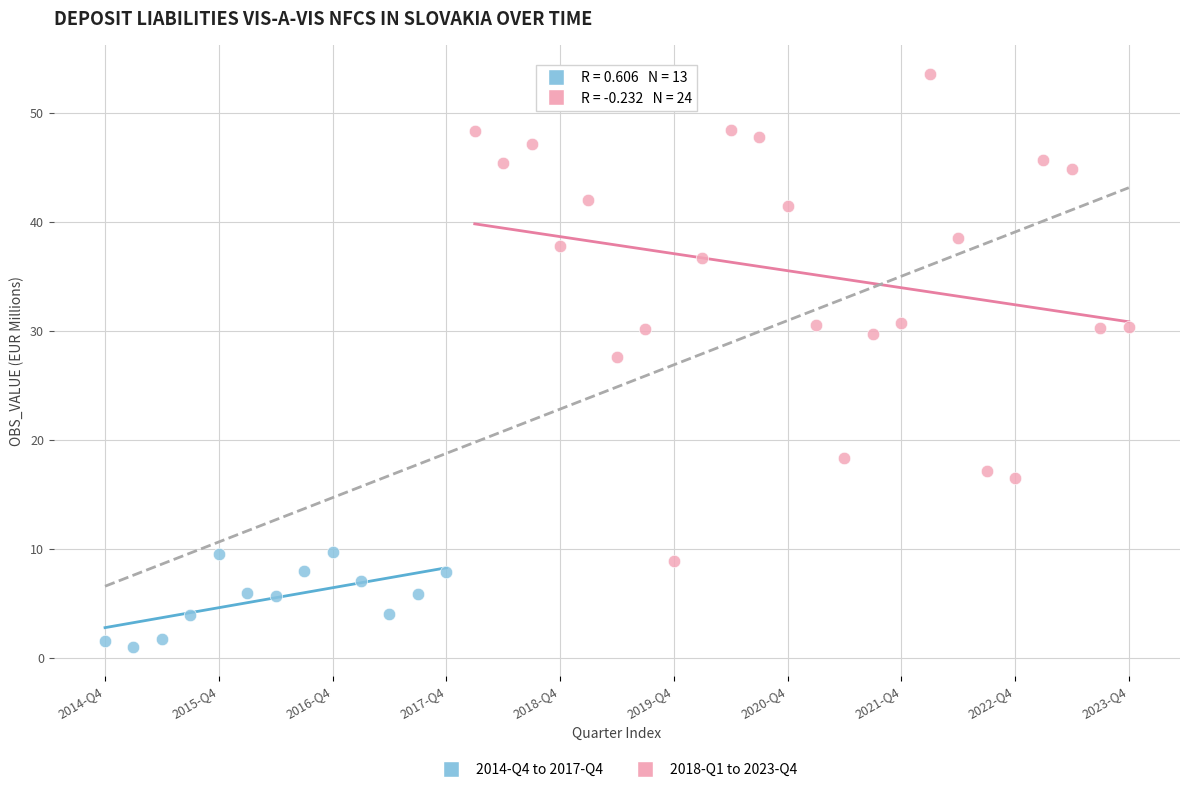

Which series reaches the maximum Y coordinate?

2018-Q1 to 2023-Q4